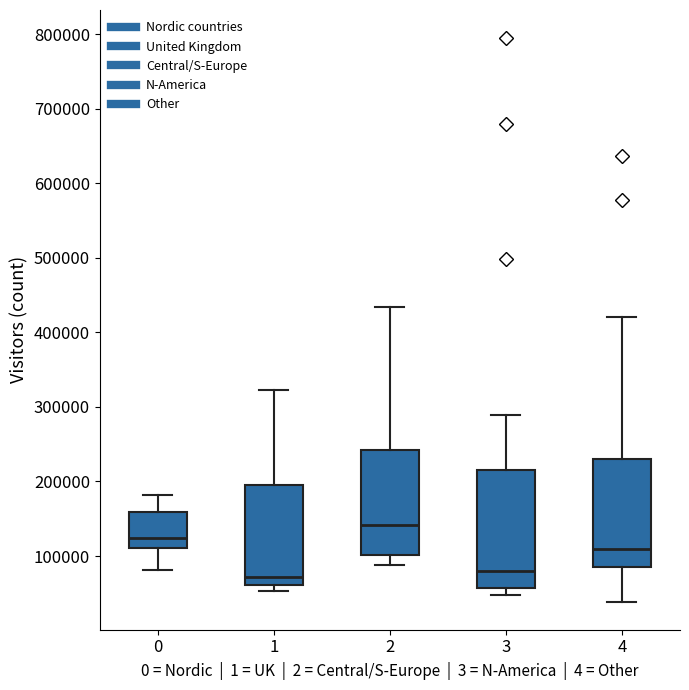

Reading left to right, transcribe this box plot: for each box, give where its median line is, the range the box spans, and where its two whiskers end, as read against the y-axis. The values are not printed on the chart, so give them approximately, as read against the axis.

0: median 120000, box 110000 to 160000, whiskers 80000 to 180000
1: median 70000, box 60000 to 200000, whiskers 50000 to 320000
2: median 140000, box 100000 to 240000, whiskers 90000 to 430000
3: median 80000, box 60000 to 220000, whiskers 50000 to 290000
4: median 110000, box 90000 to 230000, whiskers 40000 to 420000